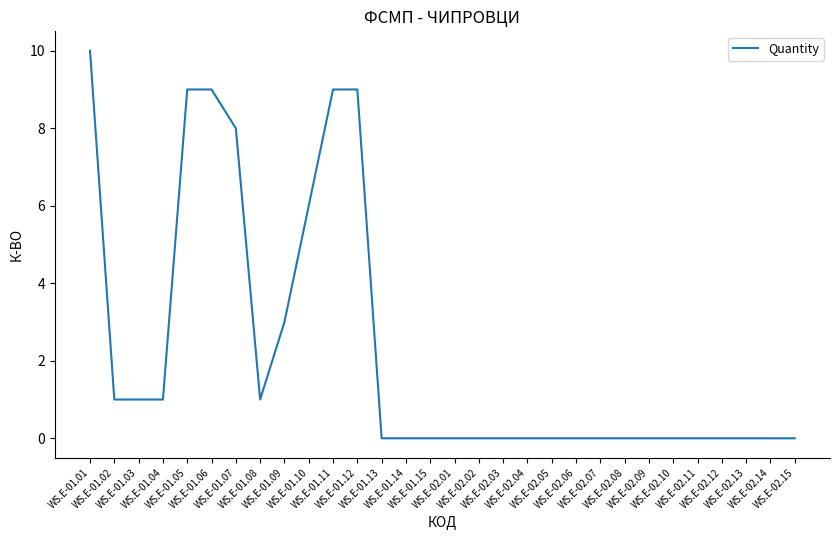

What is the difference between the second highest and minimum values?

9